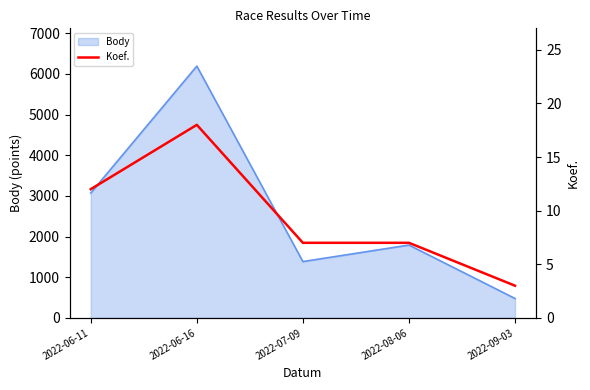

Where does the data first go above 7?

2022-06-11